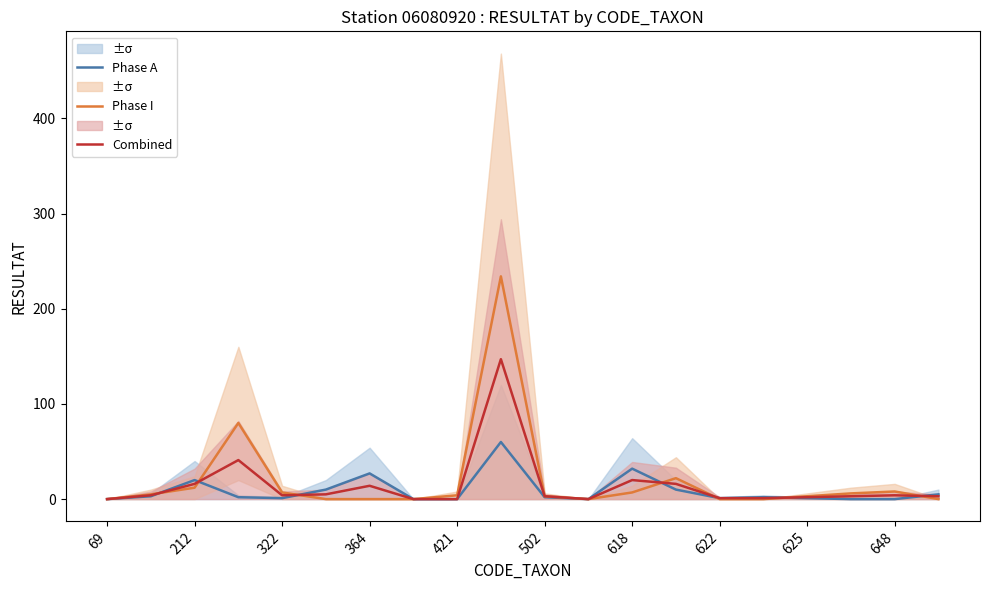

What are all the series names shown in the legend?

Phase A, Phase I, Combined